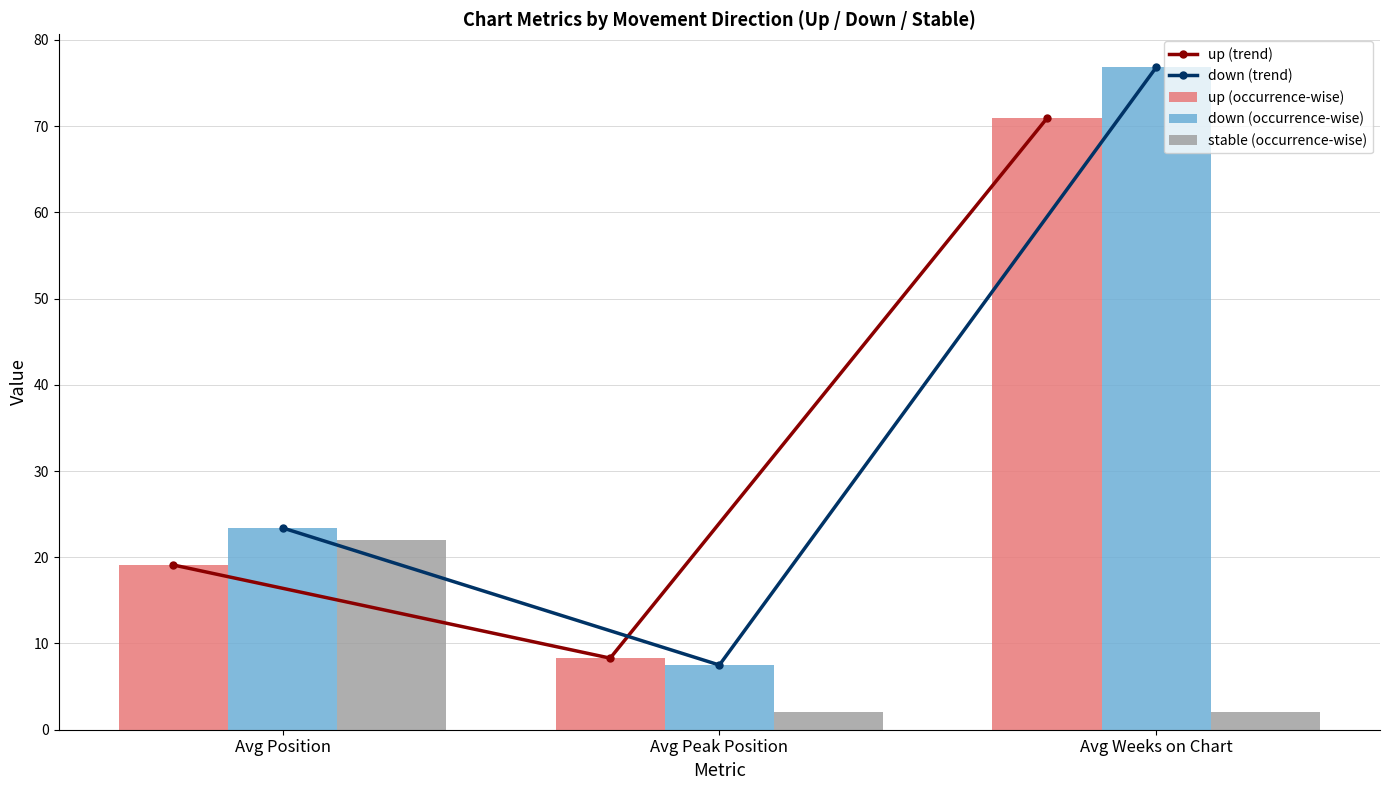

What is the minimum value shown in the chart?

2.0